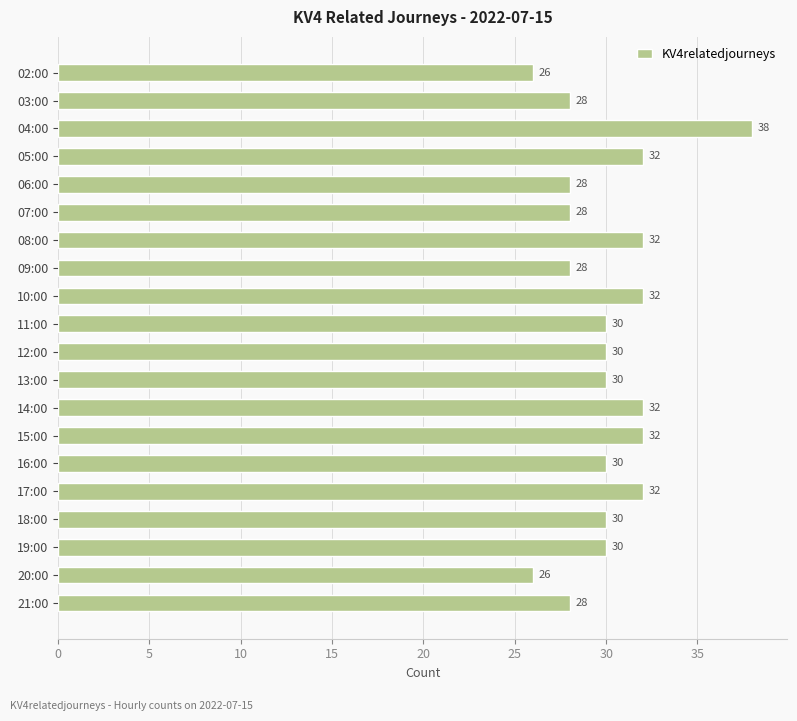

At which category does the chart reach its peak across all series?

04:00